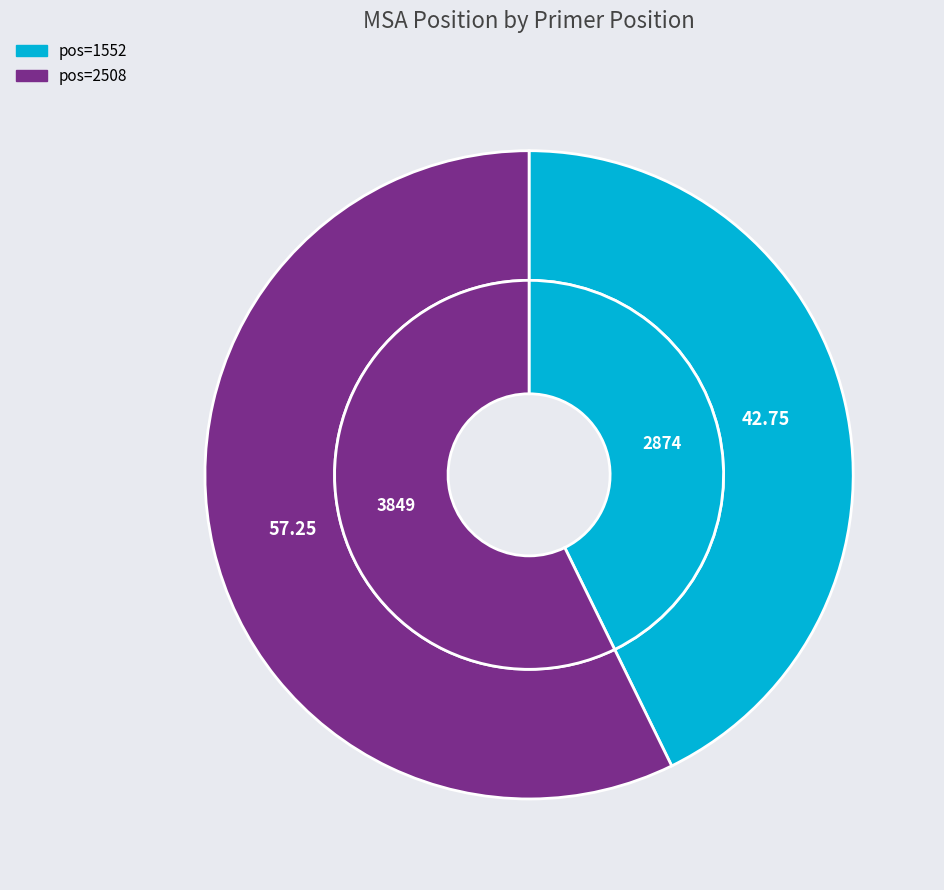

How much of the chart is everything except 1552?

57.3%